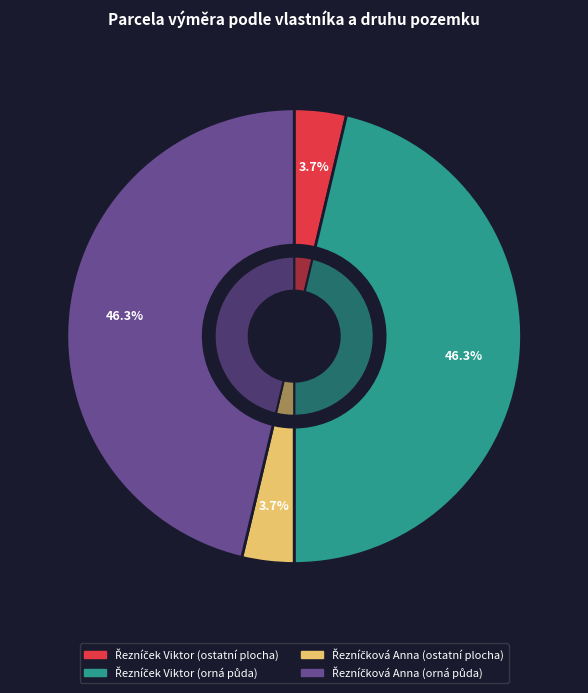

Rank the categories by value from lowest to highest.

Řezníček Viktor (ostatní plocha), Řezníčková Anna (ostatní plocha), Řezníček Viktor (orná půda), Řezníčková Anna (orná půda)